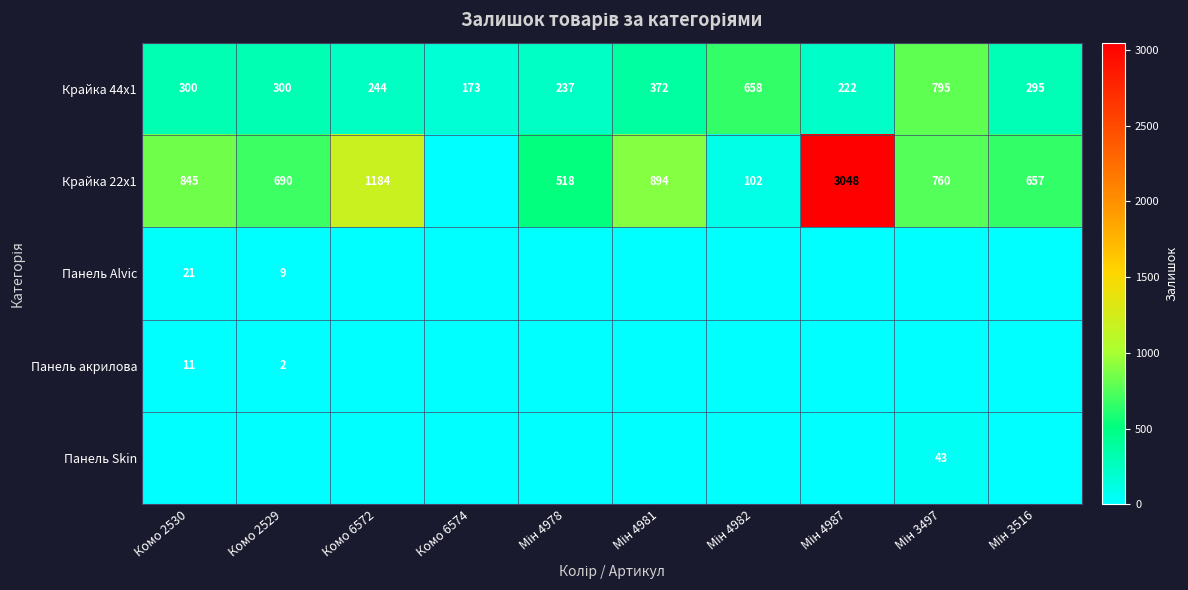

How many distinct data groups are displayed?

5